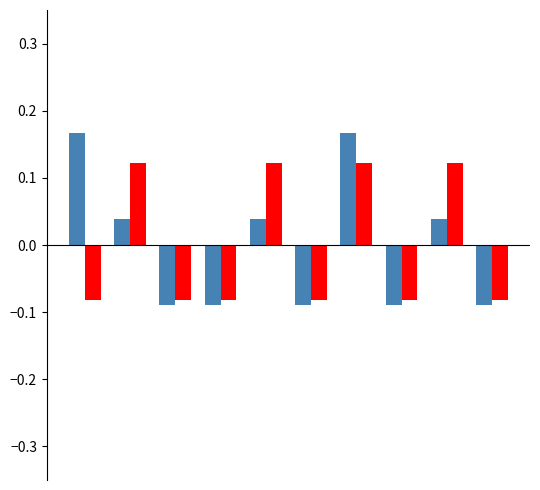

Does the chart contain any negative values?

Yes